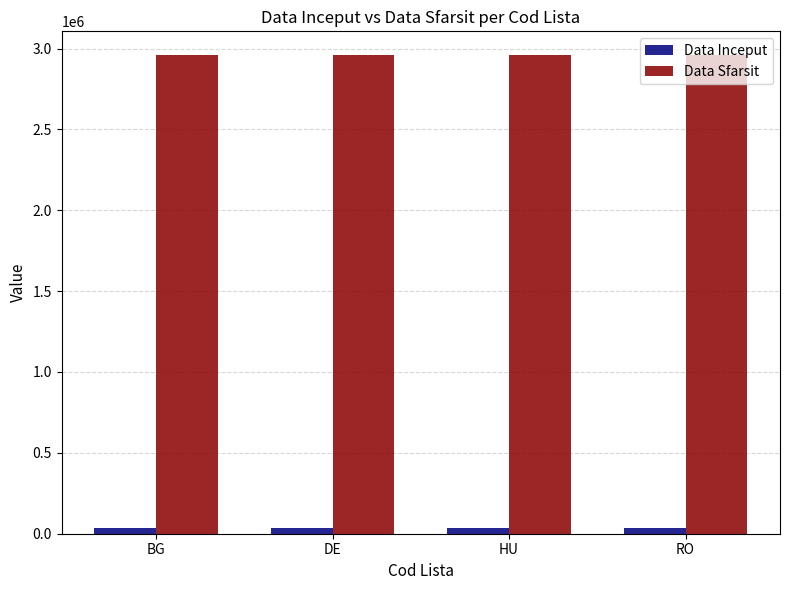

Reading left to right, what are all the values shown in this chart?

Data Inceput: BG=36526	DE=36526	HU=36526	RO=36526
Data Sfarsit: BG=2958465	DE=2958465	HU=2958465	RO=2958465